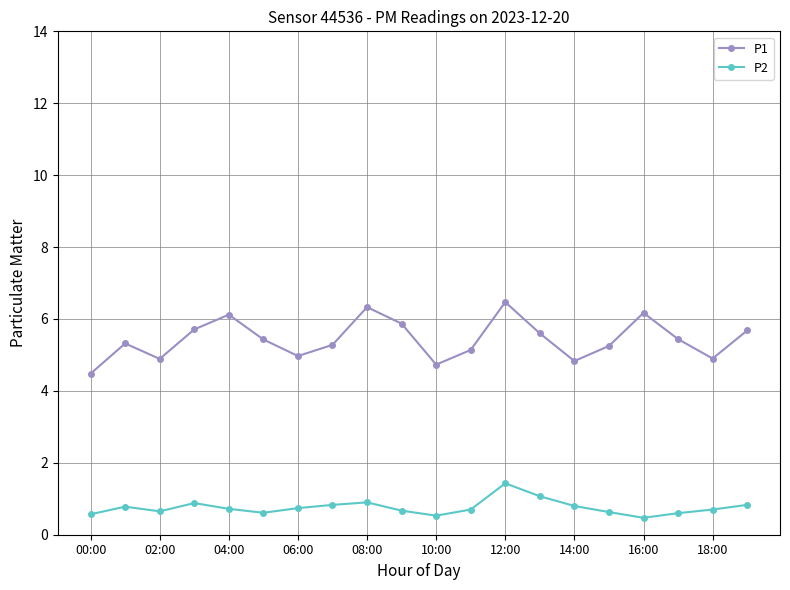

Which series has the widest spread of values?

P1